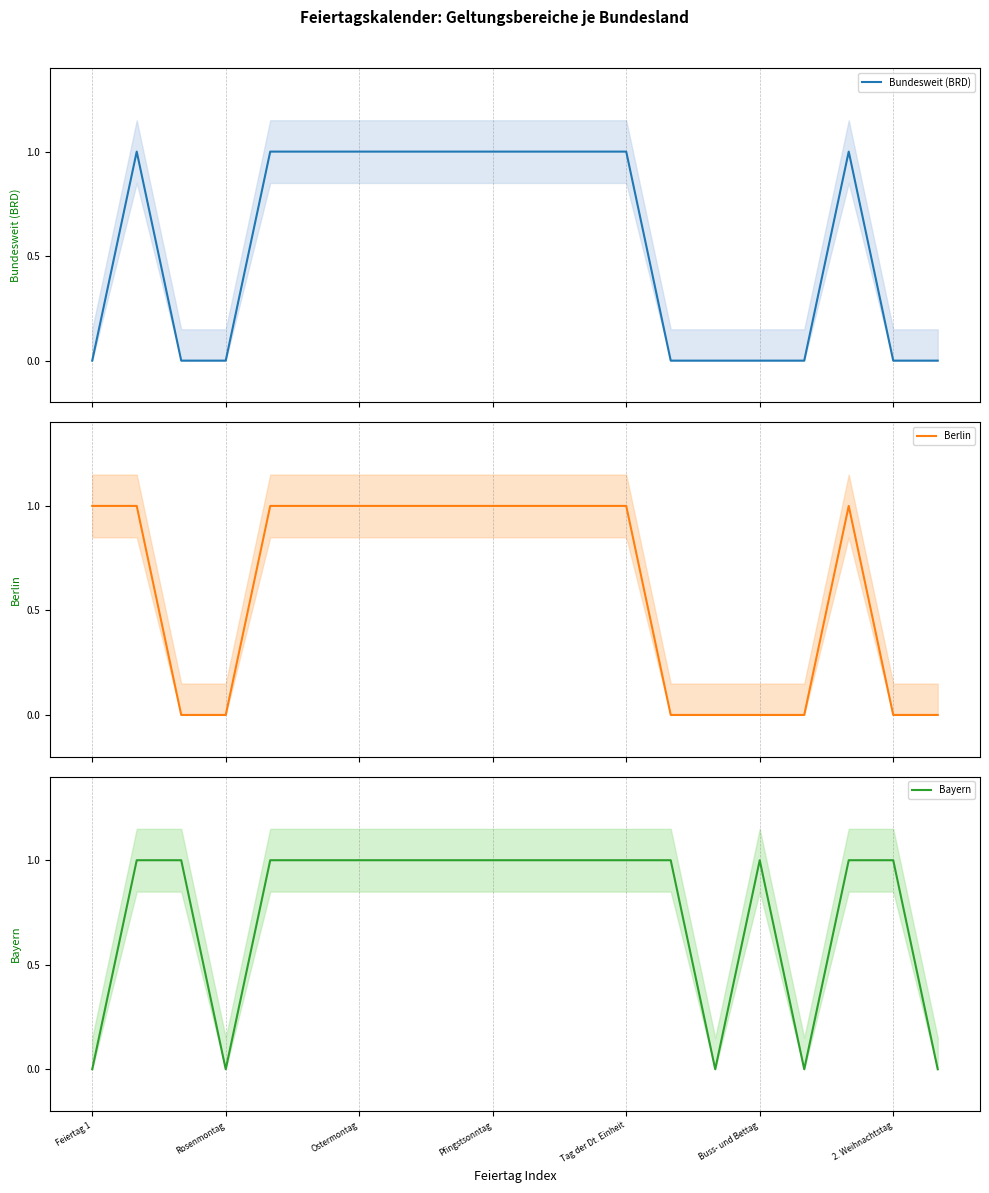

True or false: Bayern has a value of 0 at Feiertag 1.

True